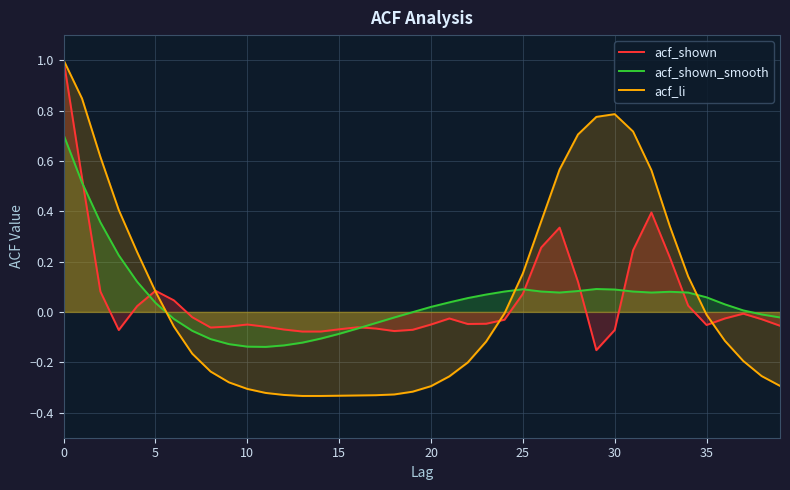

Count the number of categories in the chart.

40